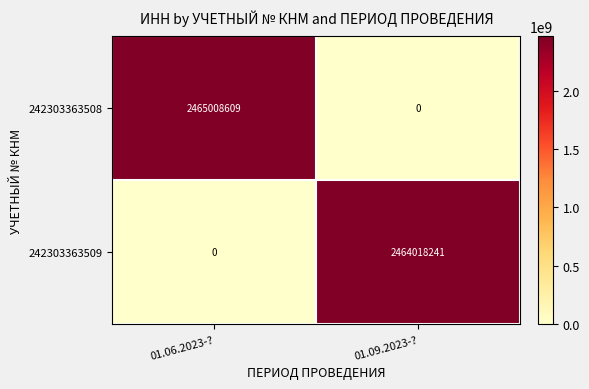

How many data points does each series have?

2